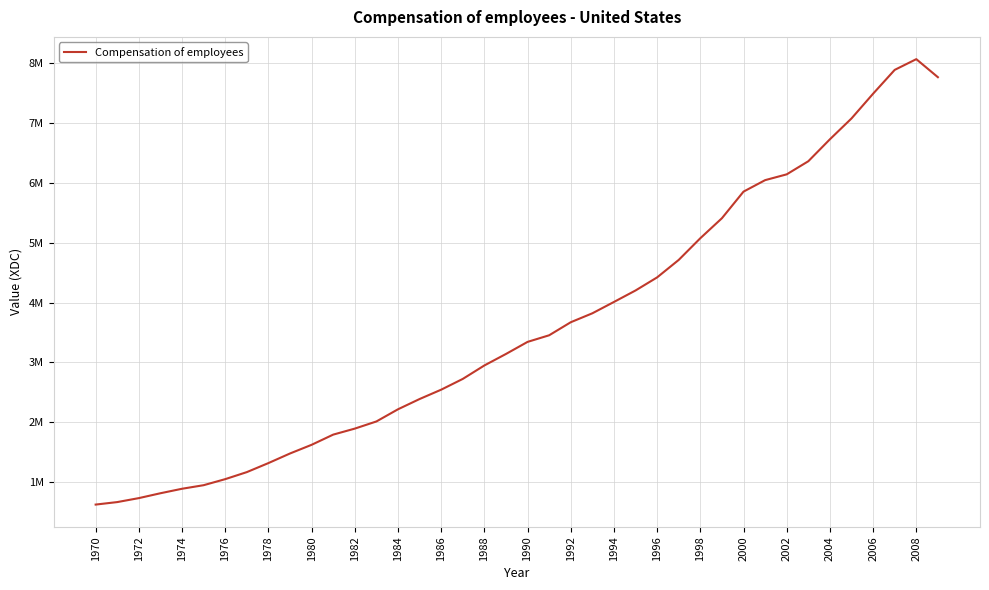

Does the chart display data point markers on the line(s)?

No